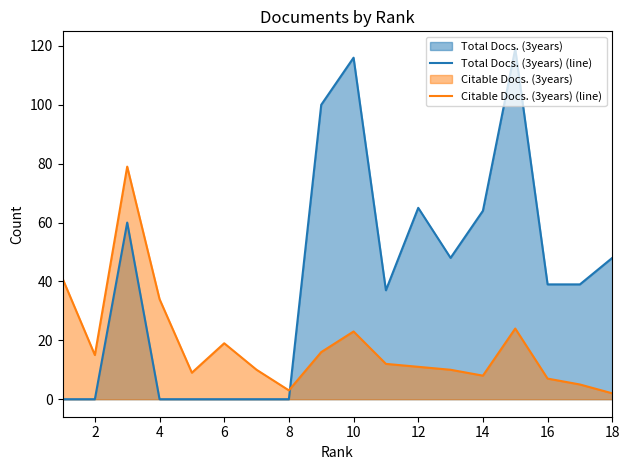

Which series ends up on top after the final intersection of Citable Docs. (3years) (line) and Total Docs. (3years) (line)?

Total Docs. (3years) (line)